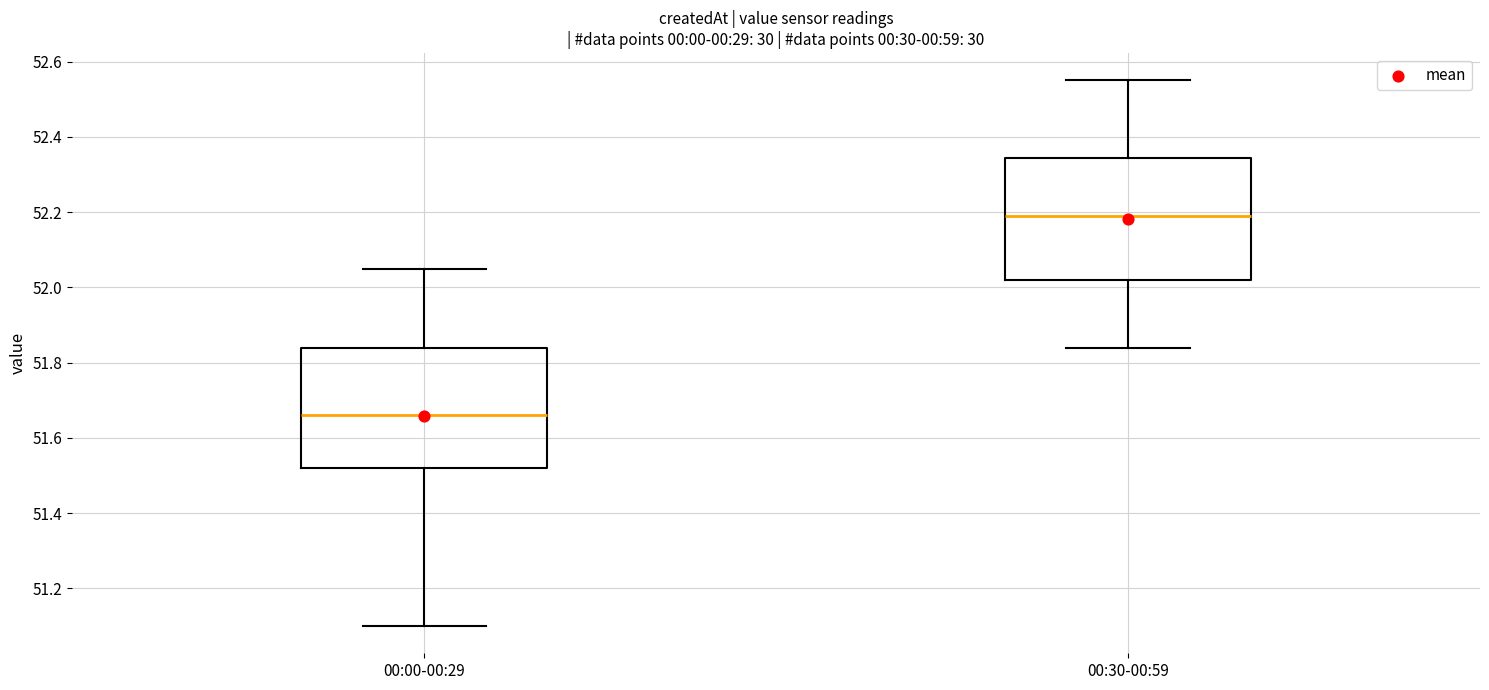

Which box's median line is the lowest?

00:00-00:29